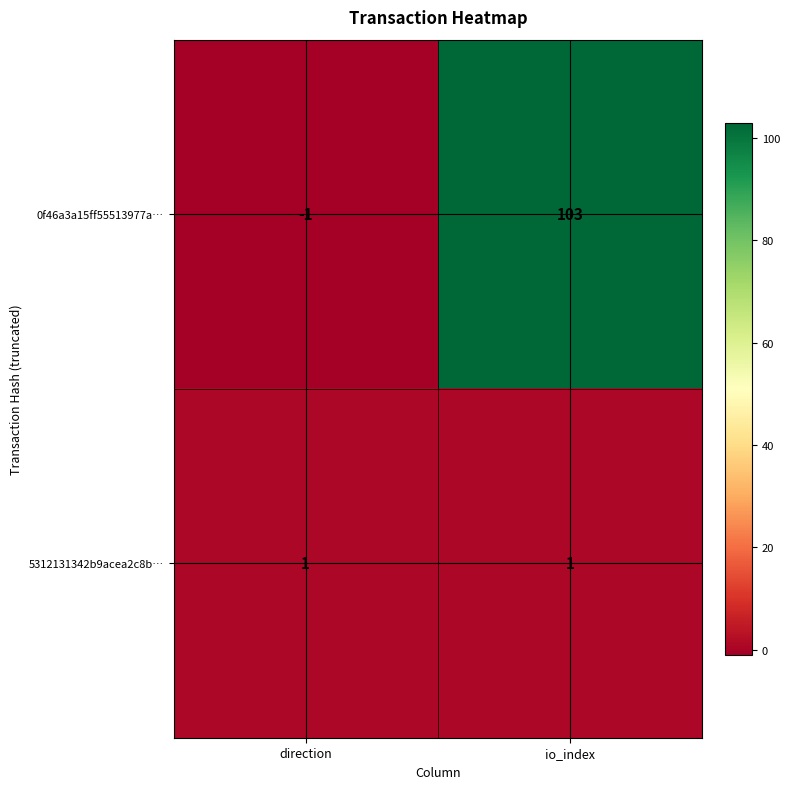

Which series changed the most between direction and io_index?

0f46a3a15ff55513977a…